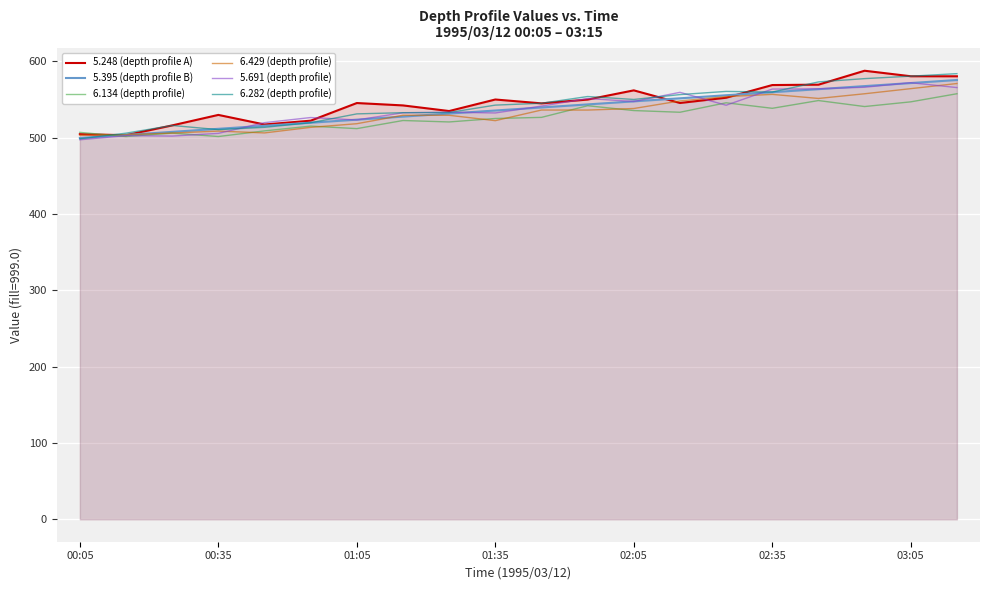

What is the maximum value shown in the chart?

587.6